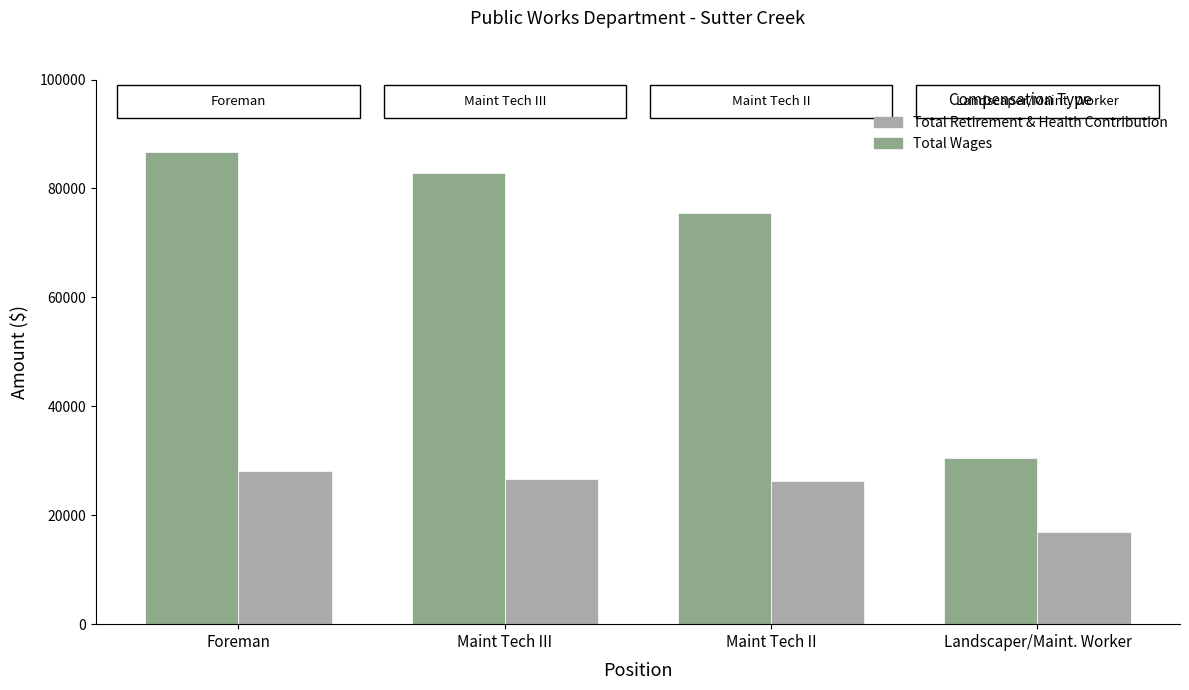

True or false: Total Wages has a value of 55863 at Foreman.

False